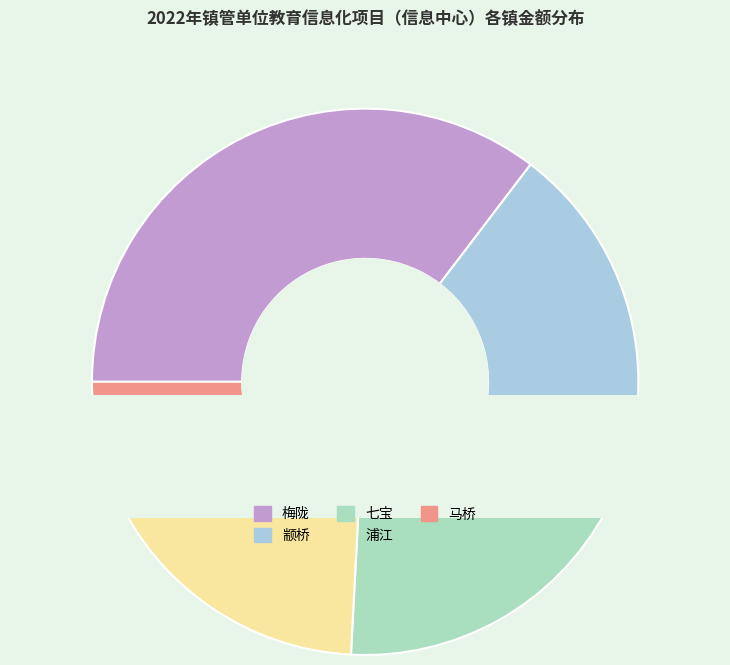

What is the change in value from 梅陇 to 马桥?

-1280400